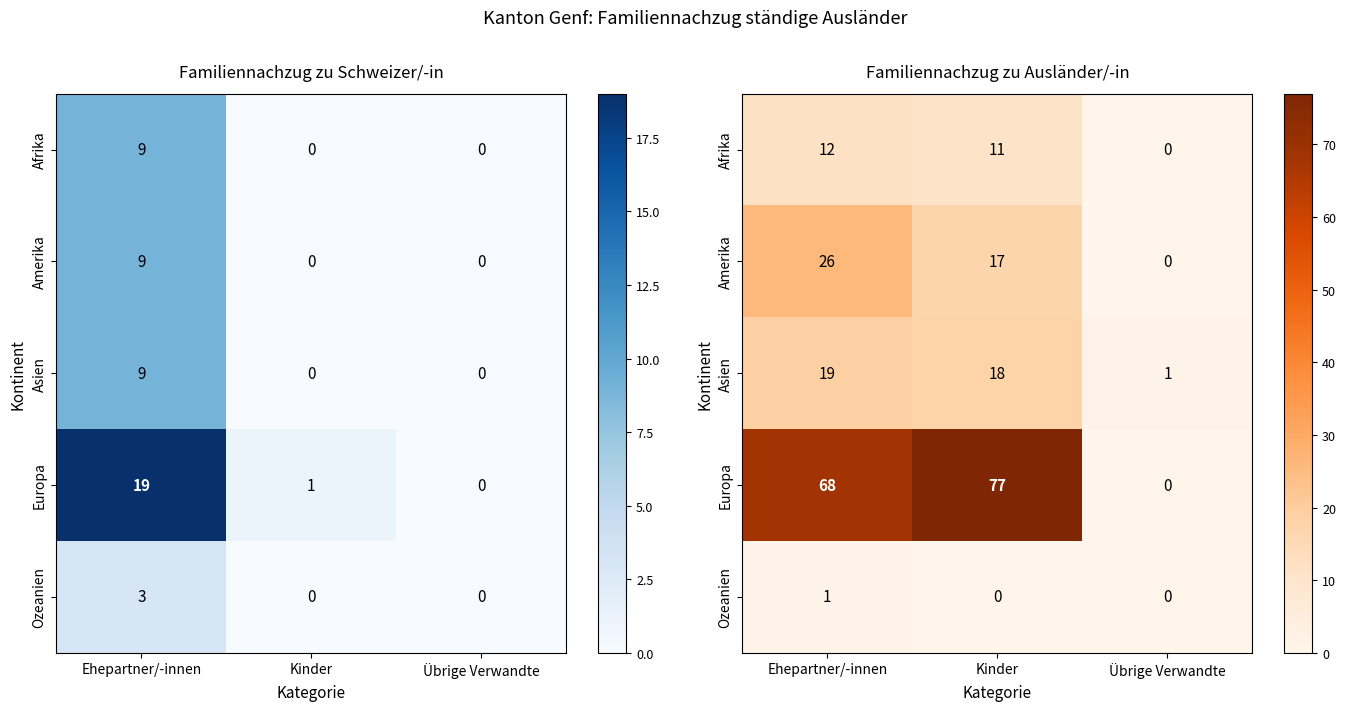

At how many categories does at least one series exceed 73?

1